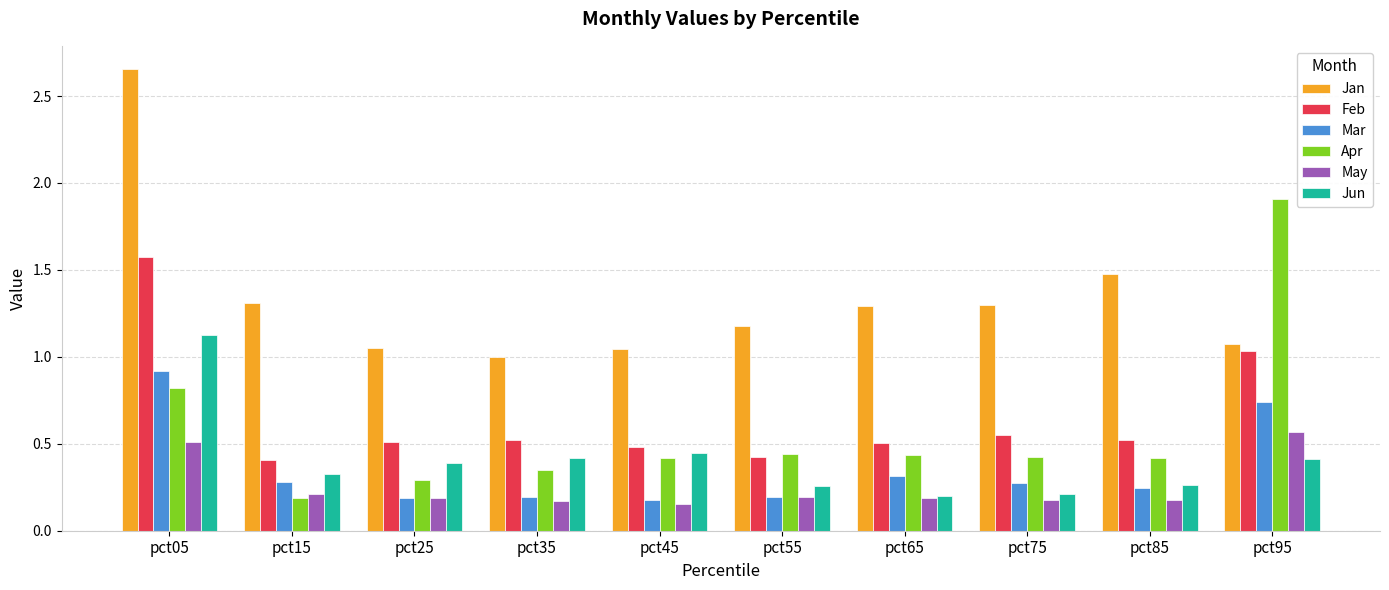

How many Jun values are between 0 and 1?

9